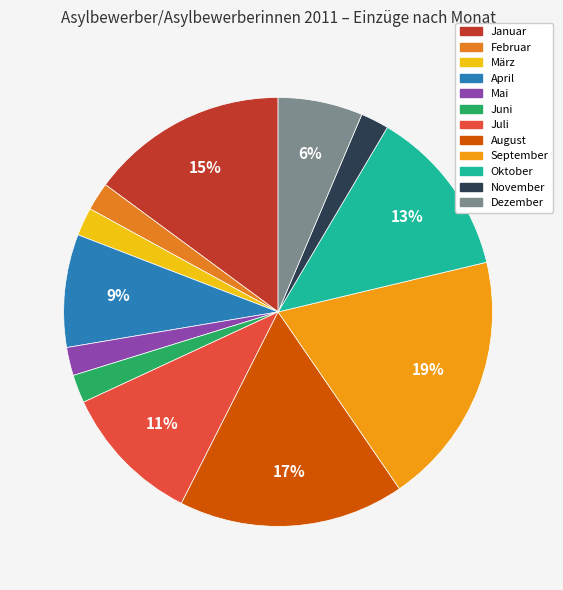

Is it true that März is 16% of the pie?

False